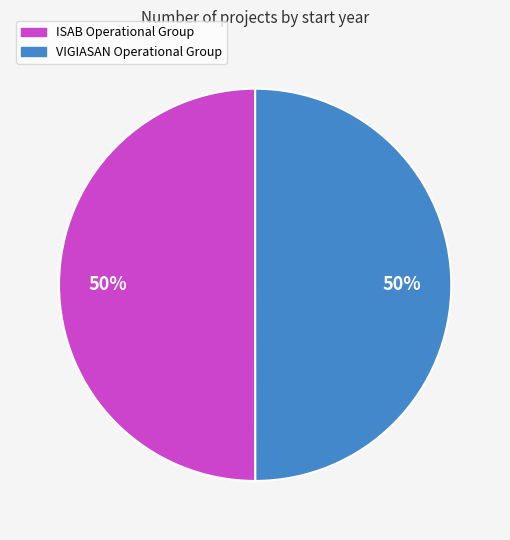

The VIGIASAN Operational Group slice represents 61% of the pie. True or false?

False